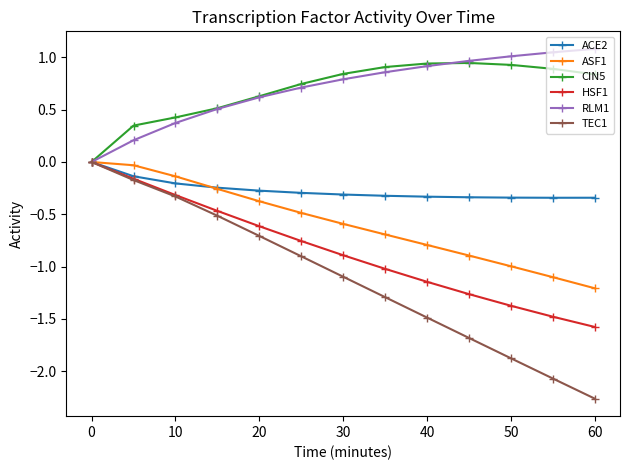

What is the value of the HSF1 point at the 13th from the left?

-1.6